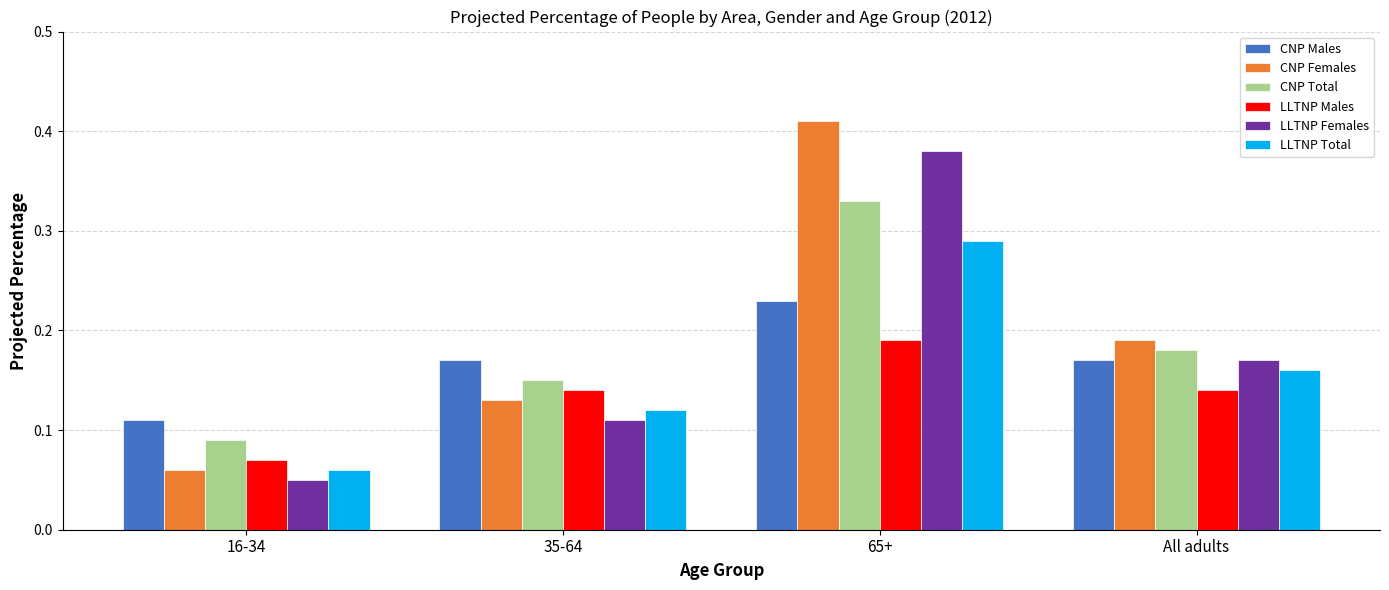

At which category does the chart reach its minimum across all series?

16-34